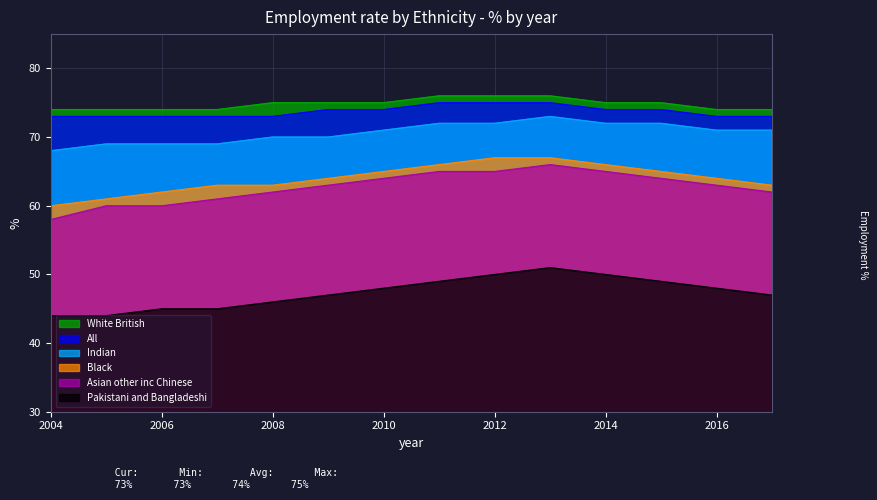

What is the difference between the maximum and second lowest values in the White British series?

2